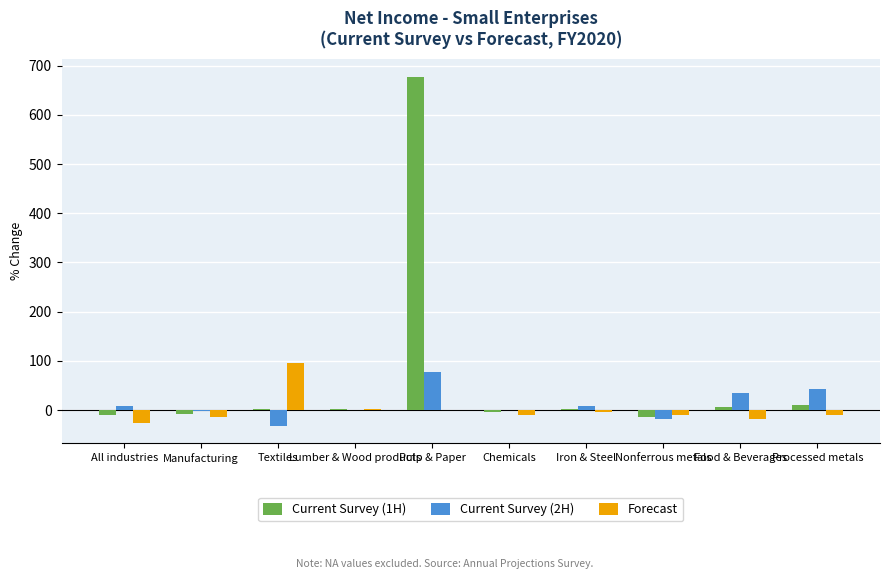

What position from the right is Nonferrous metals?

3